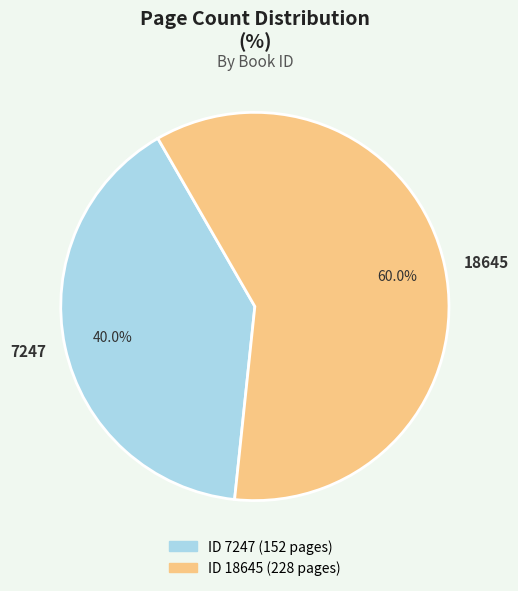

How many segments does this pie chart have?

2